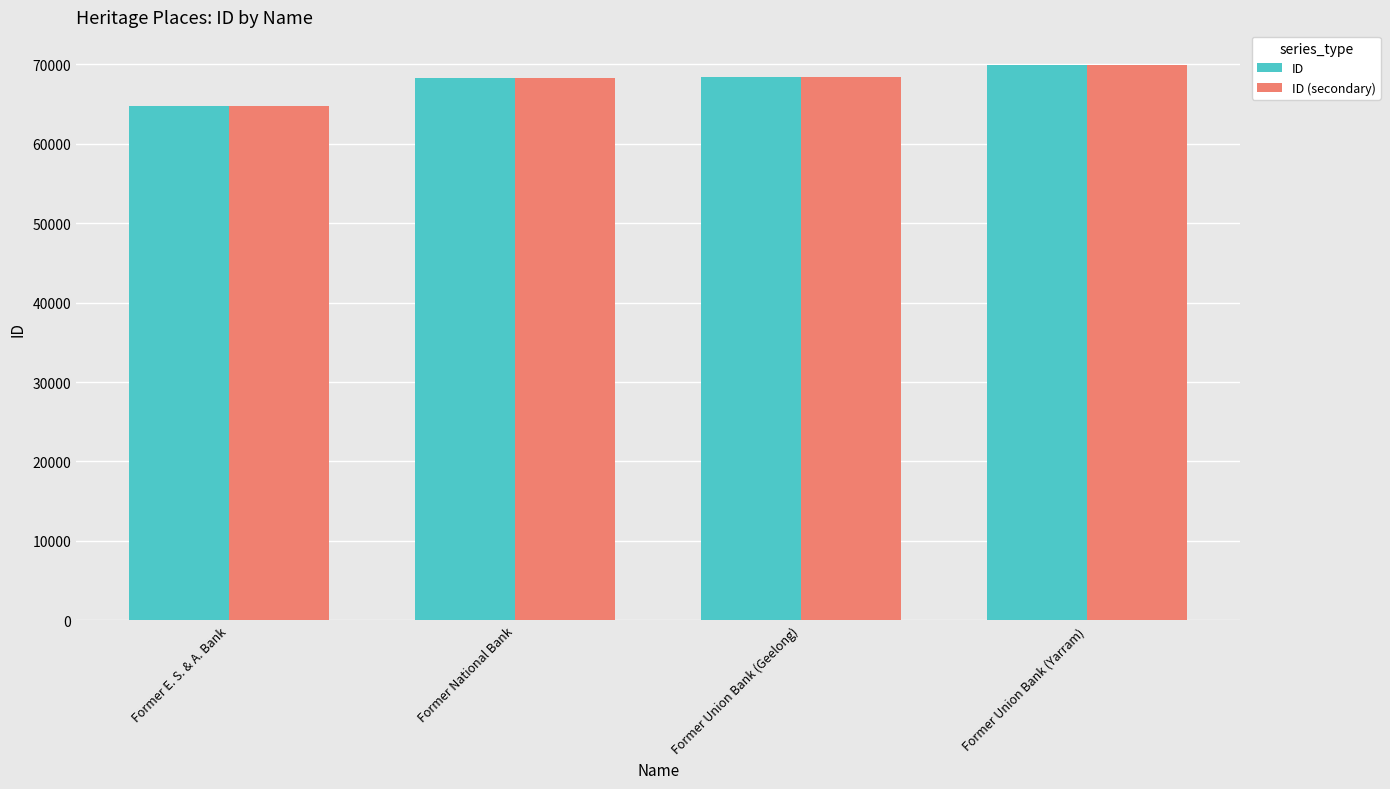

The ID (secondary) series shows 37609 at Former E. S. & A. Bank. True or false?

False